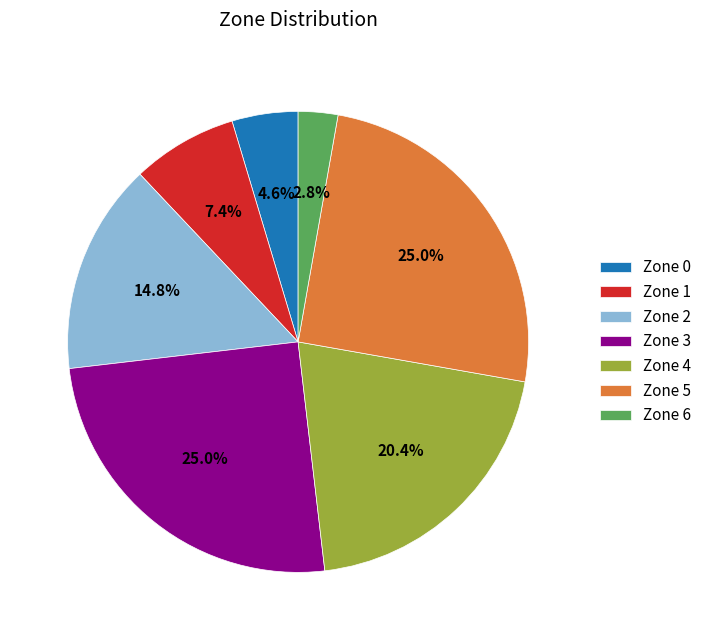

Count the number of slices in the pie.

7